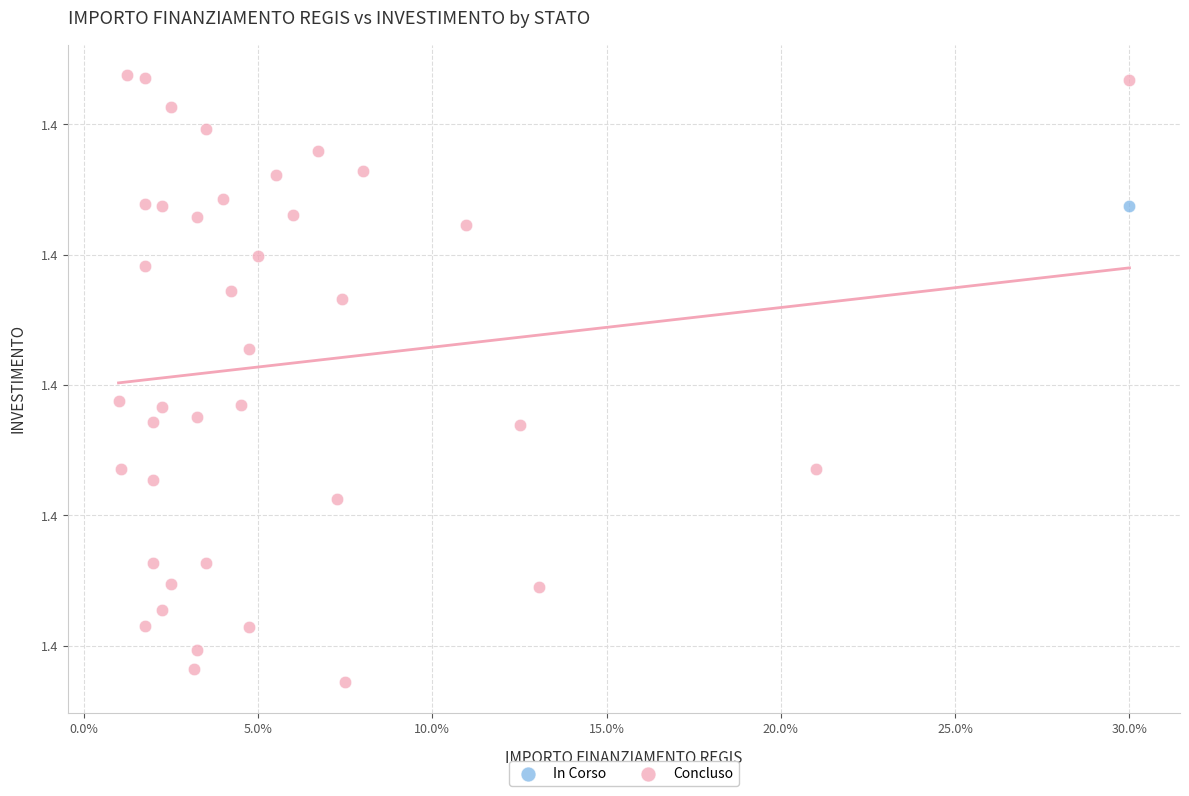

What are all the series names shown in the legend?

In Corso, Concluso